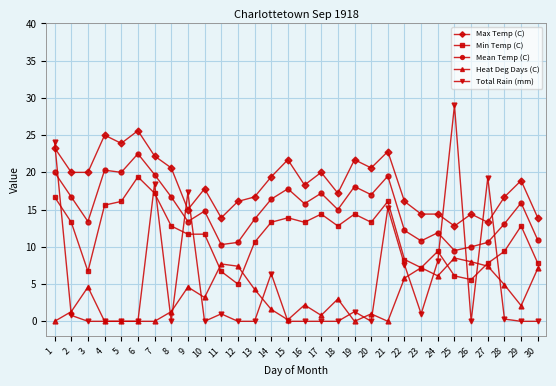

True or false: Min Temp (C) has a value of 16.7 at 1.

True